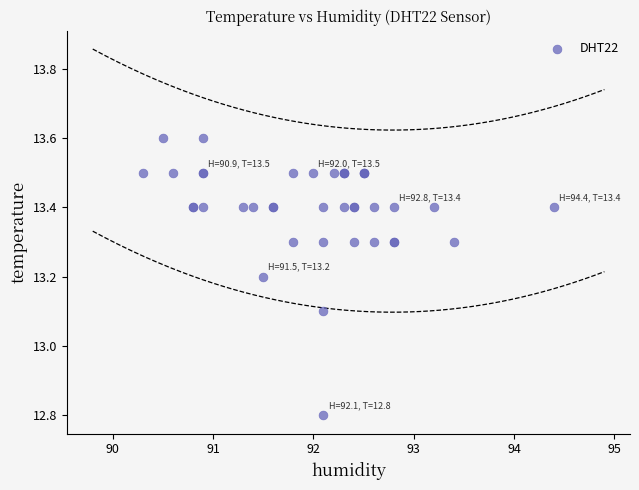

What Y value in the scatter plot is closest to 13?

13.1